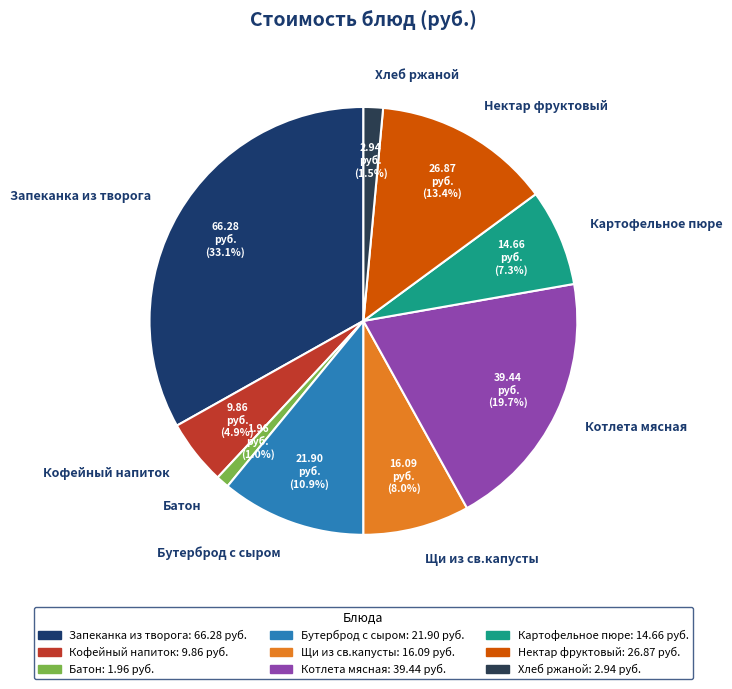

What is the largest slice in the pie chart?

Запеканка из творога